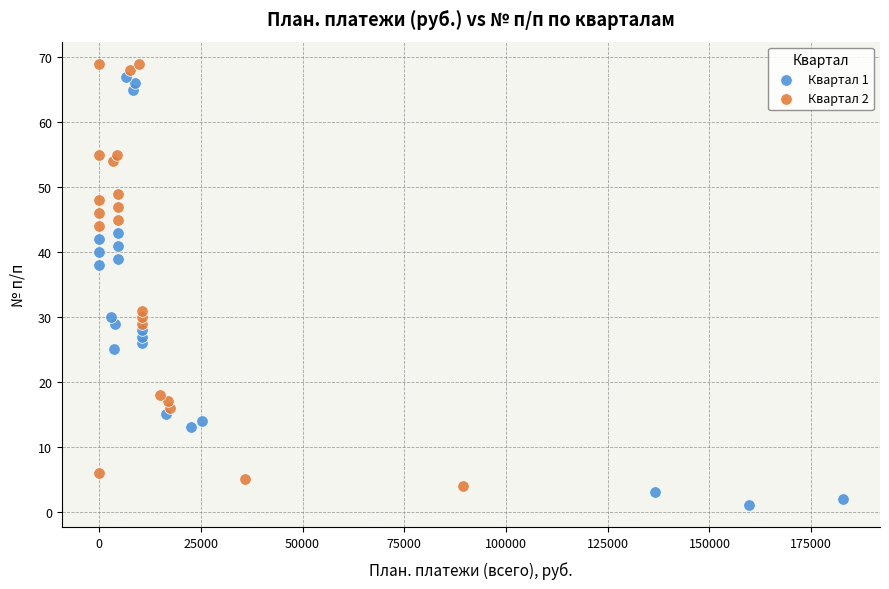

Which series has the largest Y range (max minus min)?

Квартал 1